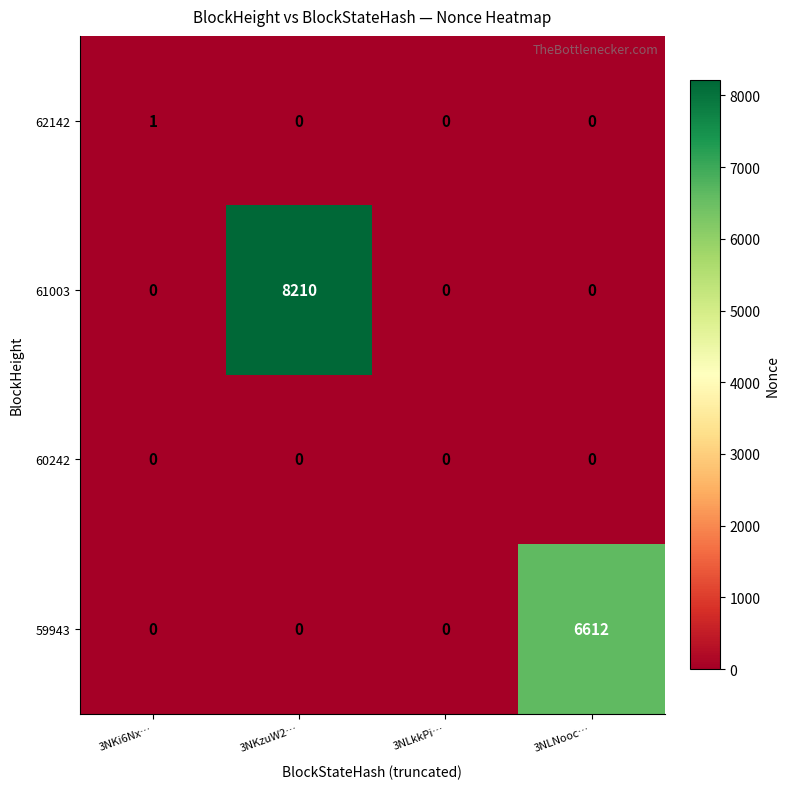

What is the difference between the highest and lowest values at 3NLNooc…?

6612